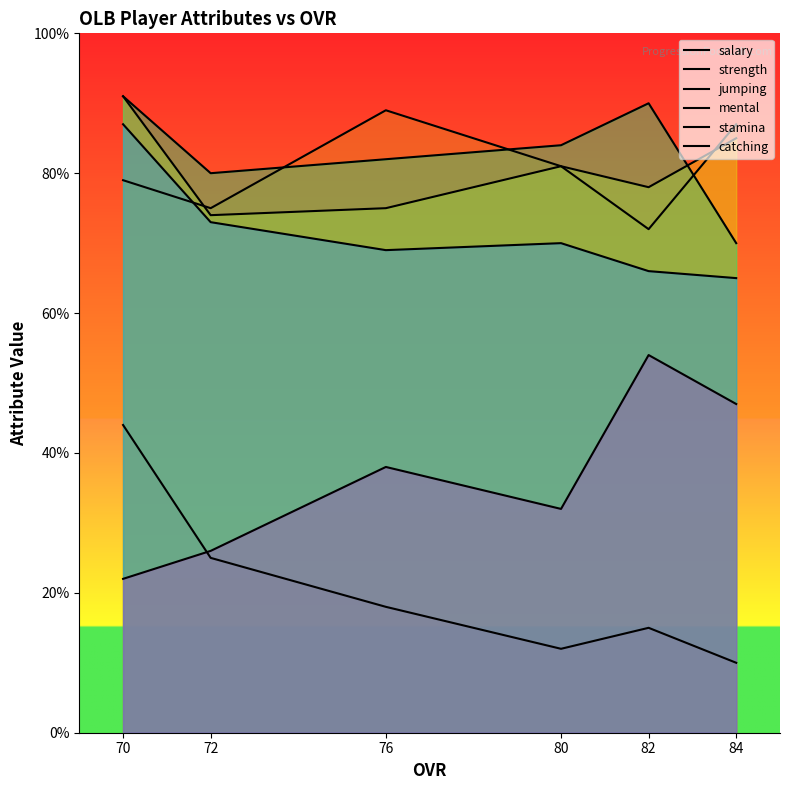

True or false: salary has more than 1 points higher than both neighbors.

False